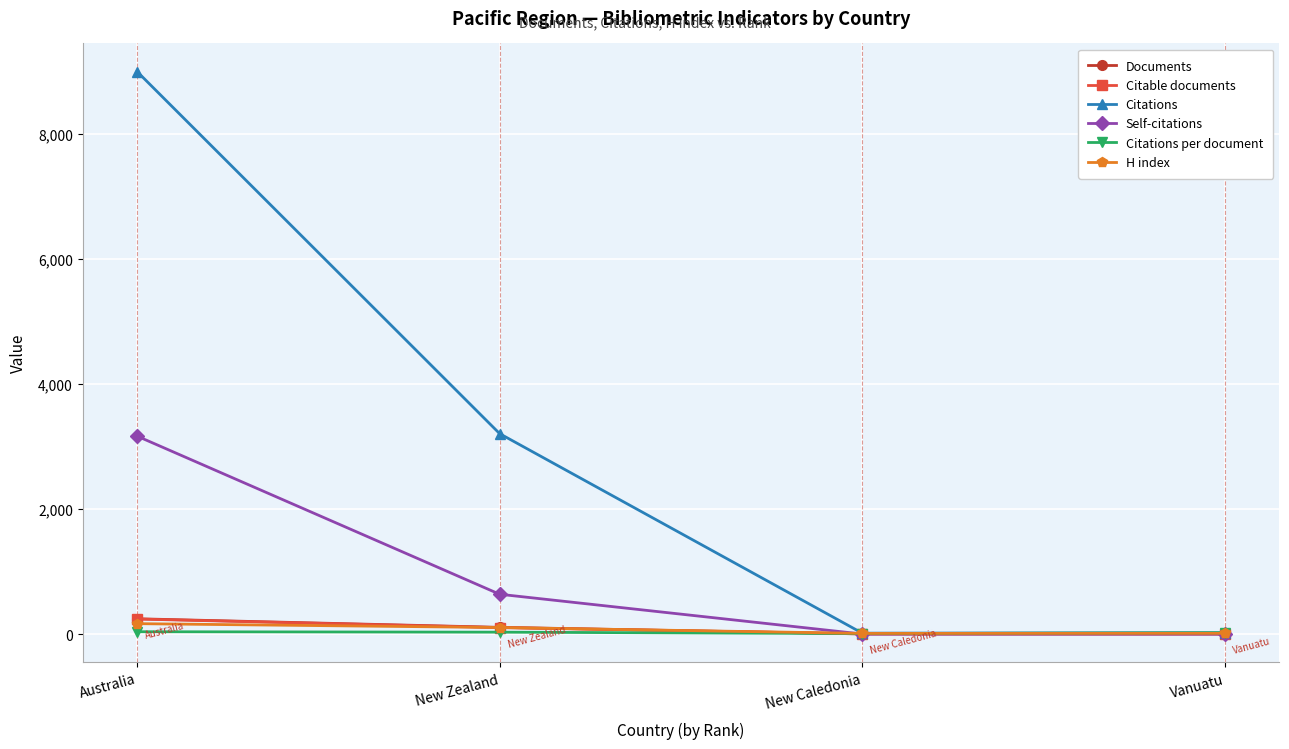

What are all the series names shown in the legend?

Documents, Citable documents, Citations, Self-citations, Citations per document, H index